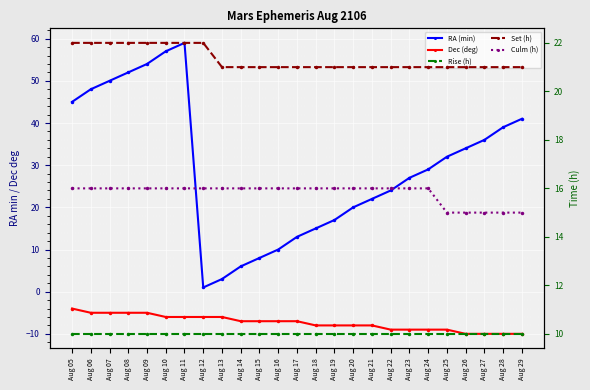

How many lines are shown in the chart?

5